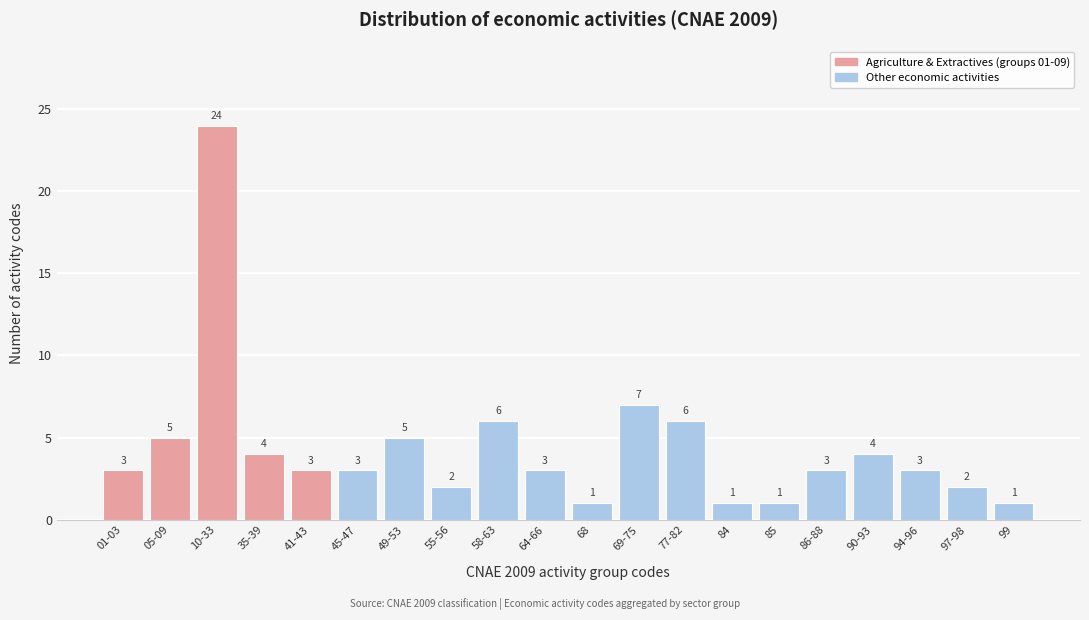

Reading left to right, what are all the values shown in this chart?

01-03=3	05-09=5	10-33=24	35-39=4	41-43=3	45-47=3	49-53=5	55-56=2	58-63=6	64-66=3	68=1	69-75=7	77-82=6	84=1	85=1	86-88=3	90-93=4	94-96=3	97-98=2	99=1